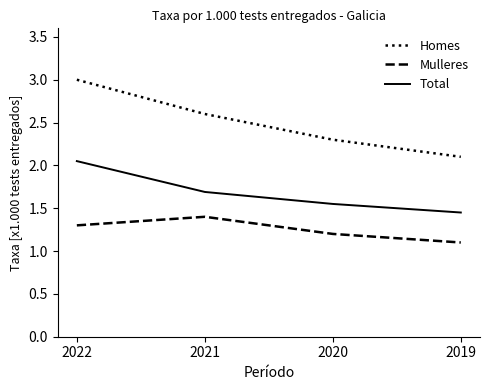

At which label is Mulleres closest to 1?

2019